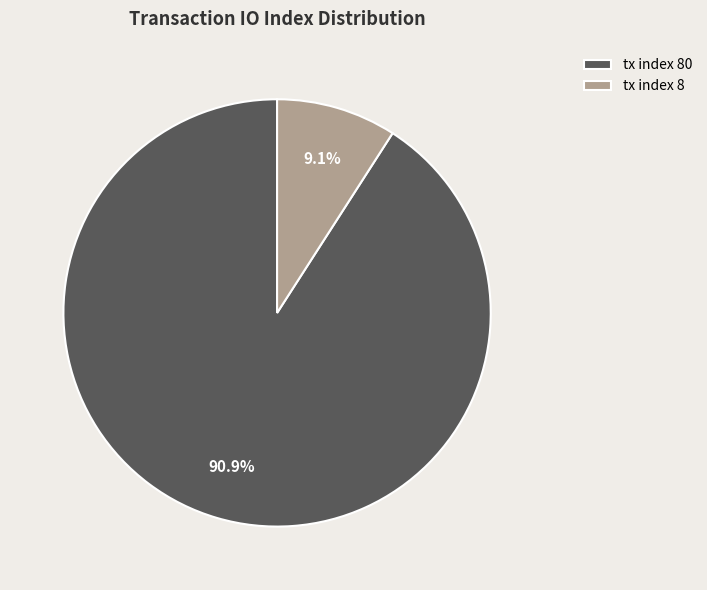

Between tx index 8 and tx index 80, which is larger?

tx index 80